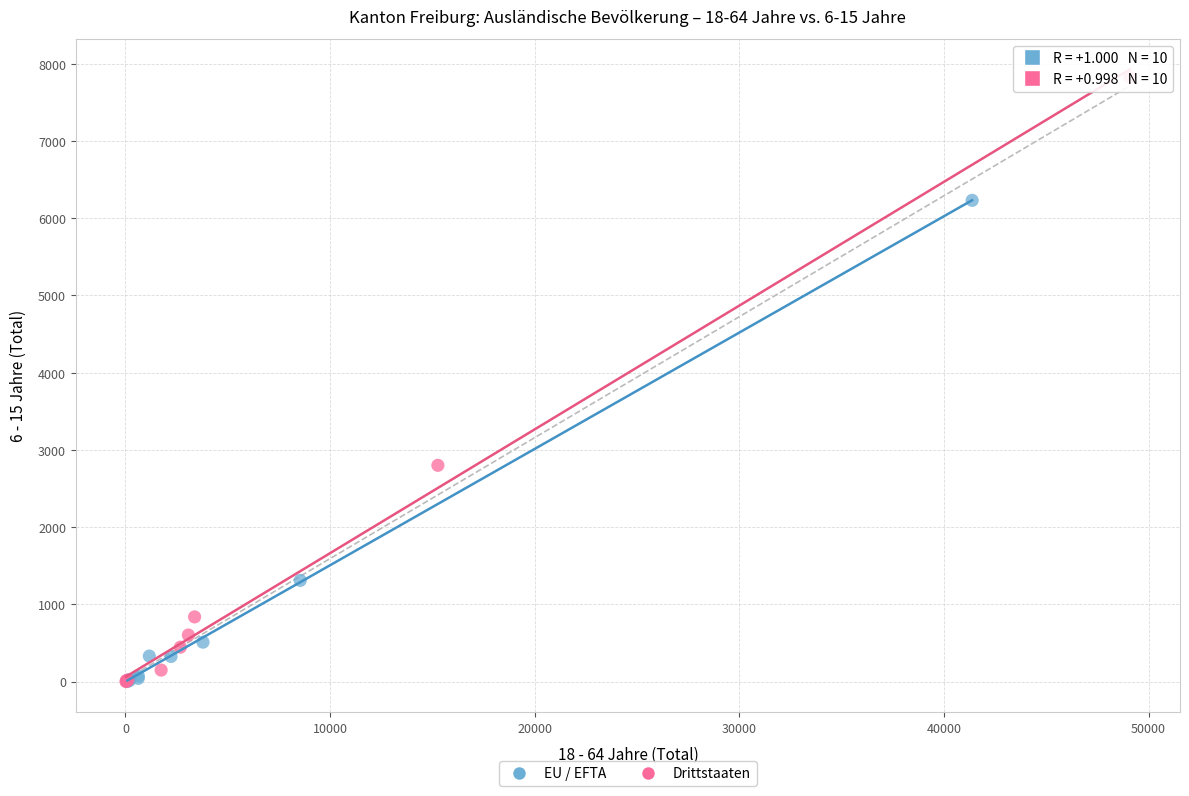

Which series has the largest Y range (max minus min)?

Drittstaaten